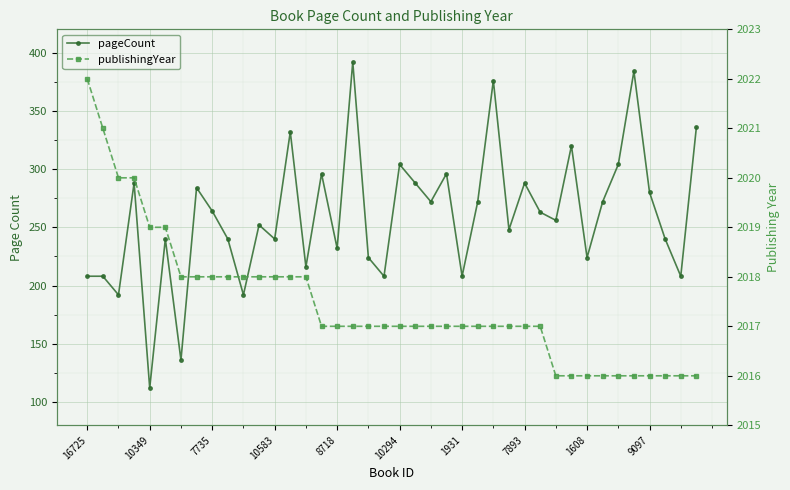

How many publishingYear values are between 2017 and 2018?

24